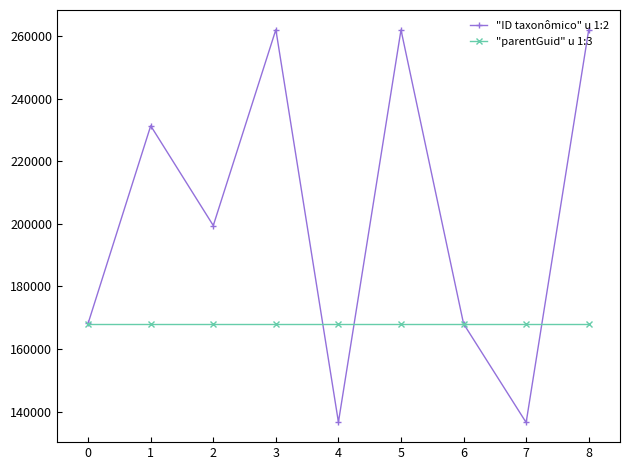

What is the value of the "parentGuid" u 1:3 point at the 2nd from the left?

168003